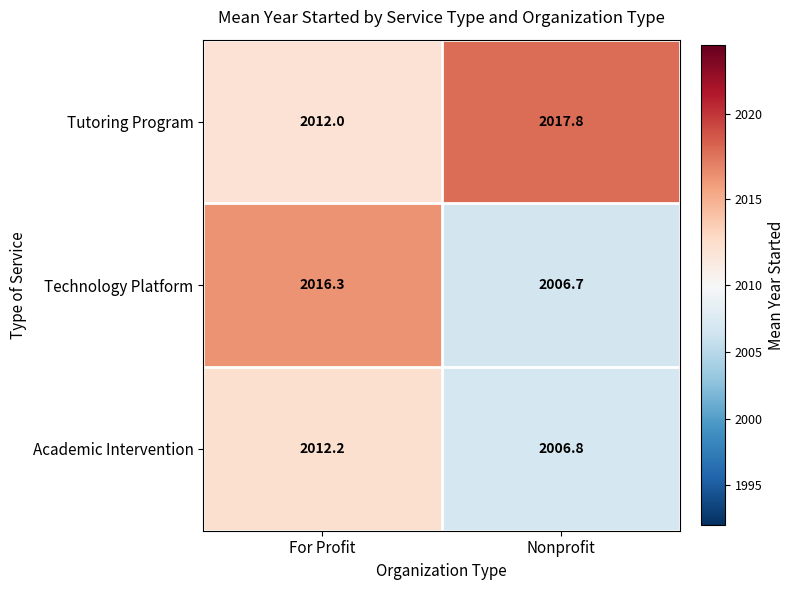

True or false: Tutoring Program has a value of 2012.0 at For Profit.

True